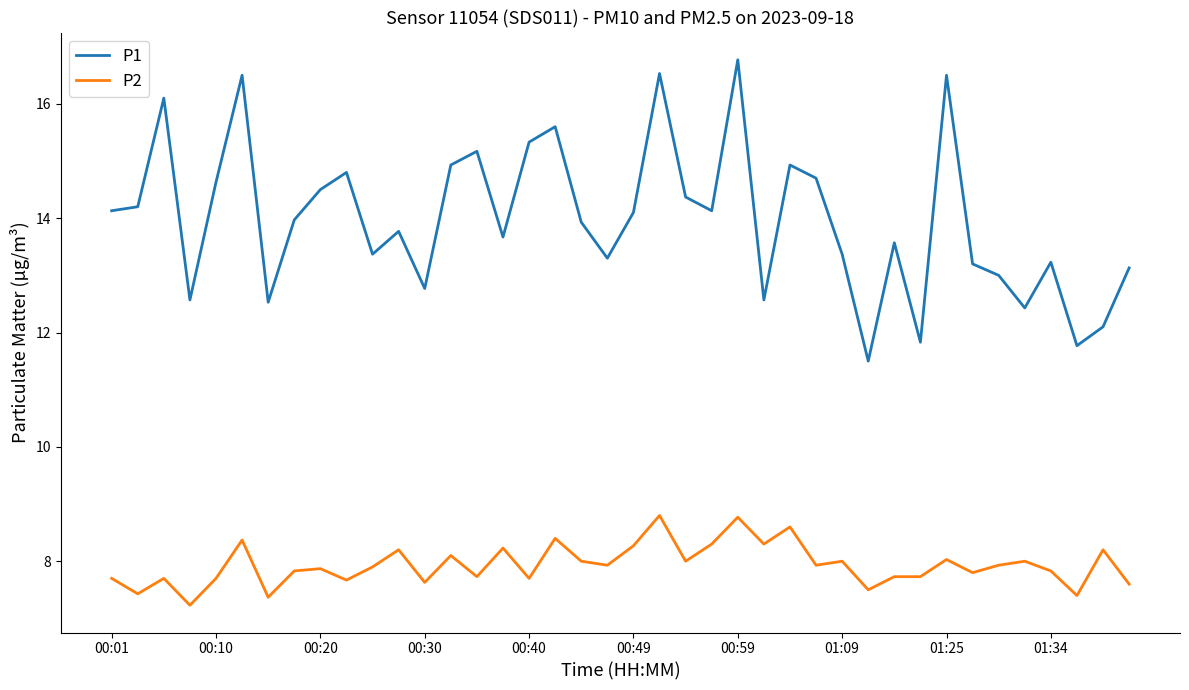

What is the difference between the maximum and minimum values in the P1 series?

5.3